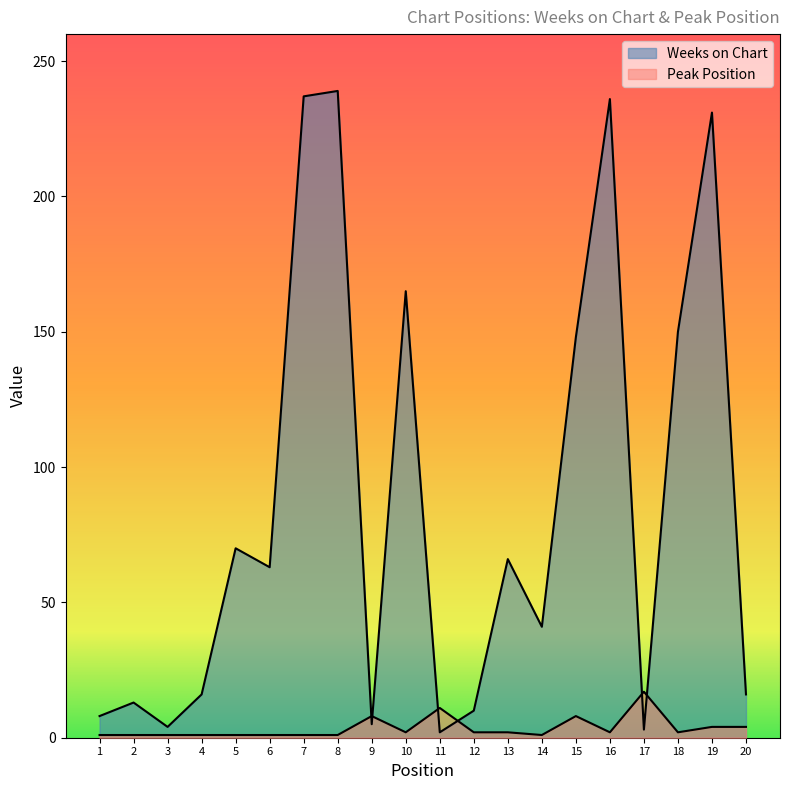

At which label is Weeks on Chart closest to 120?

15